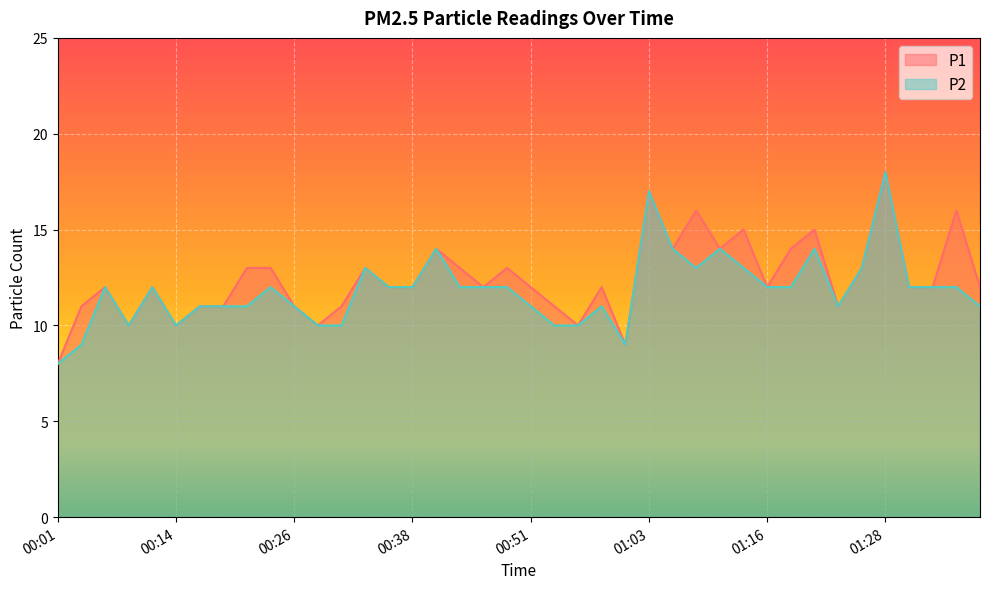

Reading left to right, transcribe all the data shown in this chart.

P1: 00:01=8	00:04=11	00:06=12	00:09=10	00:11=12	00:14=10	00:16=11	00:19=11	00:21=13	00:24=13	00:26=11	00:28=10	00:31=11	00:33=13	00:36=12	00:38=12	00:41=14	00:43=13	00:46=12	00:48=13	00:51=12	00:53=11	00:56=10	00:58=12	01:01=9	01:03=17	01:06=14	01:08=16	01:11=14	01:13=15	01:16=12	01:18=14	01:21=15	01:23=11	01:26=13	01:28=18	01:31=12	01:33=12	01:36=16	01:38=12
P2: 00:01=8	00:04=9	00:06=12	00:09=10	00:11=12	00:14=10	00:16=11	00:19=11	00:21=11	00:24=12	00:26=11	00:28=10	00:31=10	00:33=13	00:36=12	00:38=12	00:41=14	00:43=12	00:46=12	00:48=12	00:51=11	00:53=10	00:56=10	00:58=11	01:01=9	01:03=17	01:06=14	01:08=13	01:11=14	01:13=13	01:16=12	01:18=12	01:21=14	01:23=11	01:26=13	01:28=18	01:31=12	01:33=12	01:36=12	01:38=11